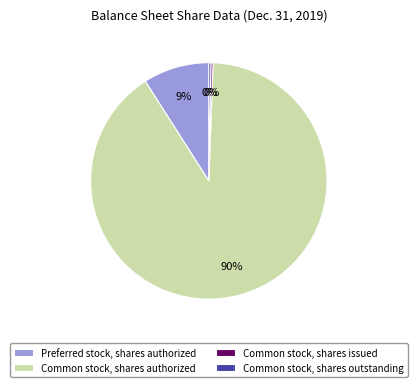

Between Common stock, shares authorized and Common stock, shares issued, which is larger?

Common stock, shares authorized